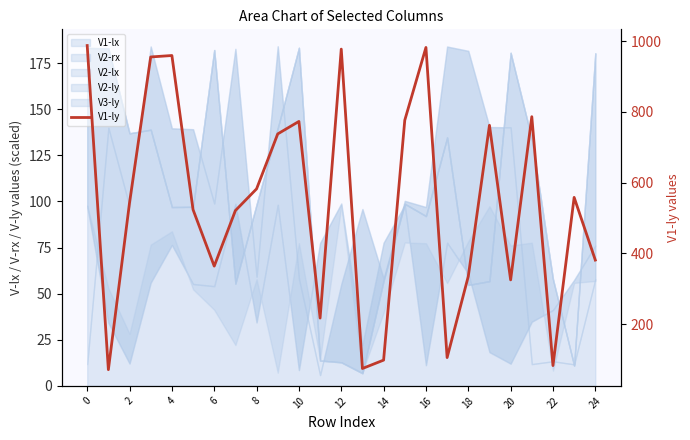

What is the minimum value shown in the chart?

71.2